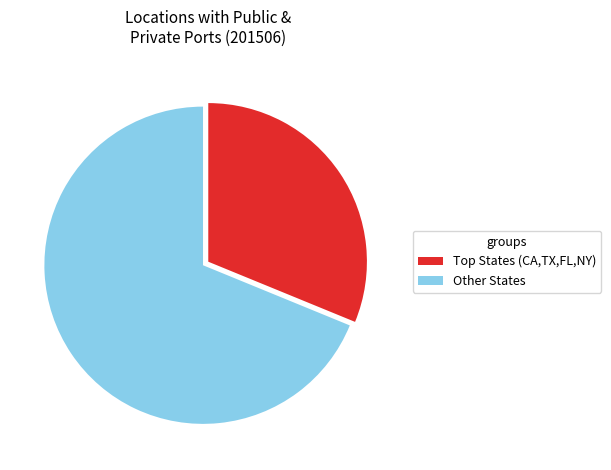

Is there any slice that represents more than half of the pie?

Yes